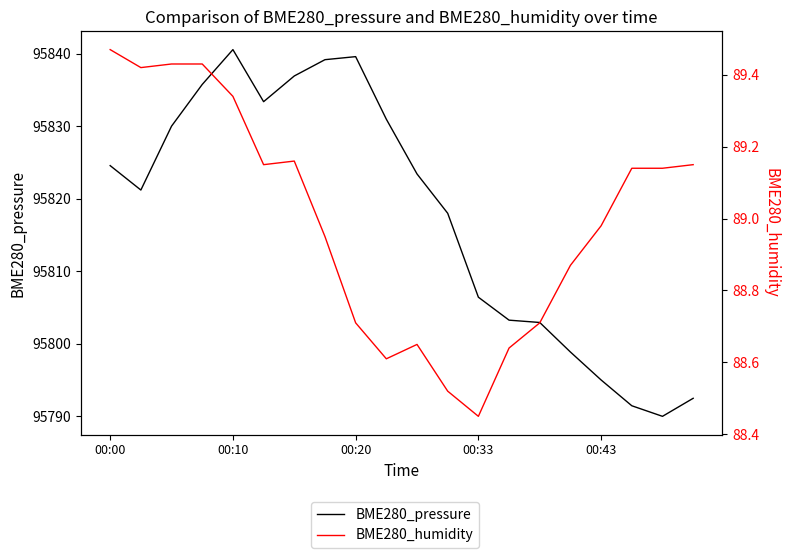

List the series in order of their overall mean, lowest first.

BME280_humidity, BME280_pressure